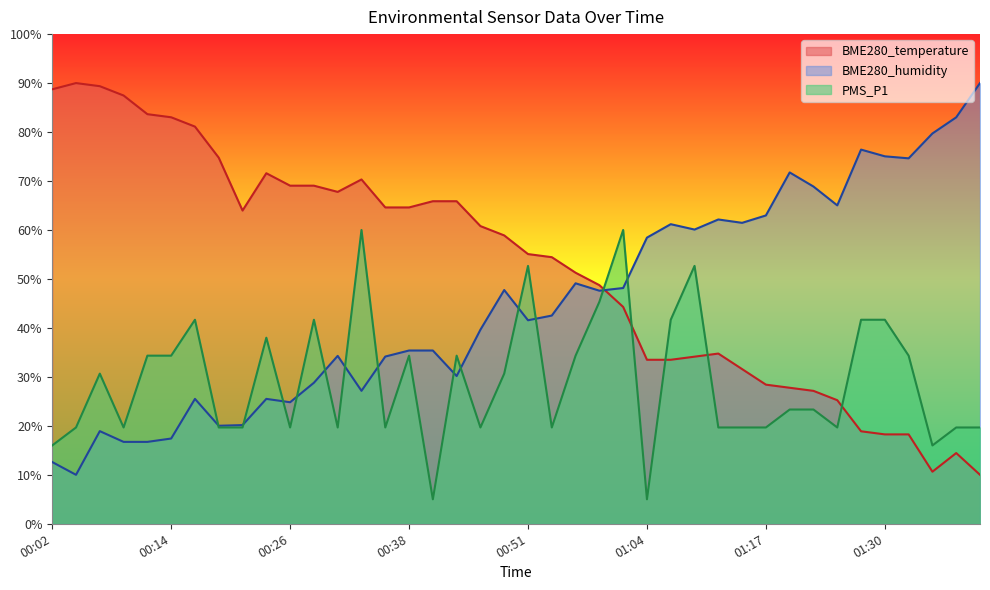

What value does the BME280_temperature series have at 01:09?

34.1